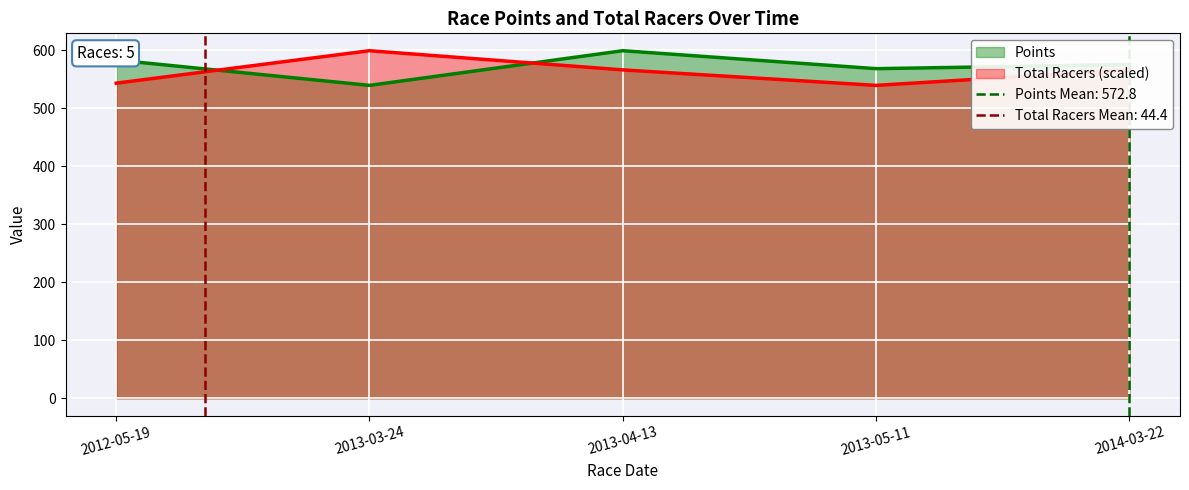

Reading left to right, what are all the values shown in this chart?

Points: 2012-05-19=582.8	2013-03-24=539.2	2013-04-13=598.9	2013-05-11=568.0	2014-03-22=575.0
Total Racers: 2012-05-19=543.0	2013-03-24=598.9	2013-04-13=565.8	2013-05-11=539.2	2014-03-22=565.8